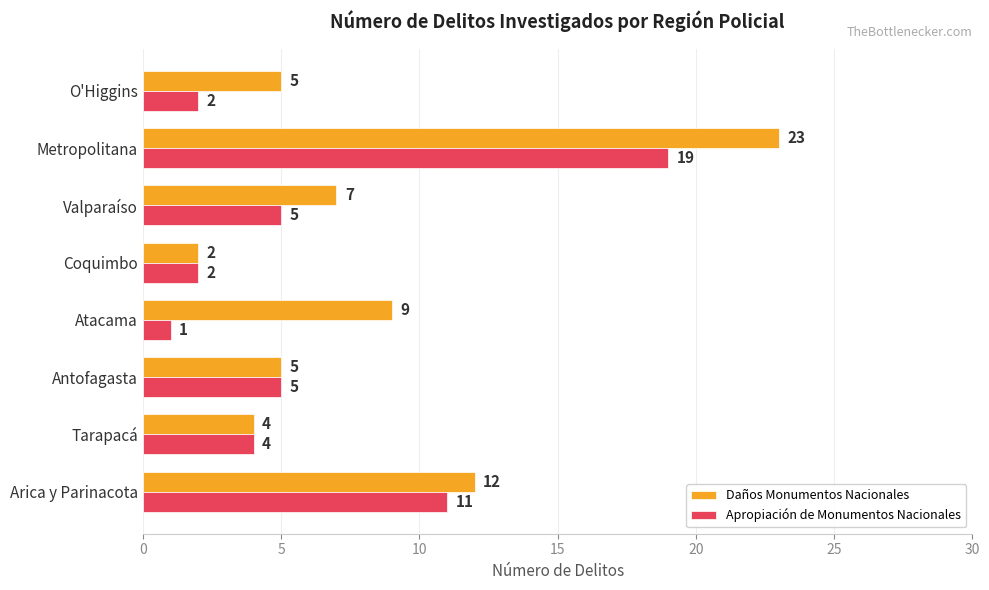

What is the smallest value displayed?

1